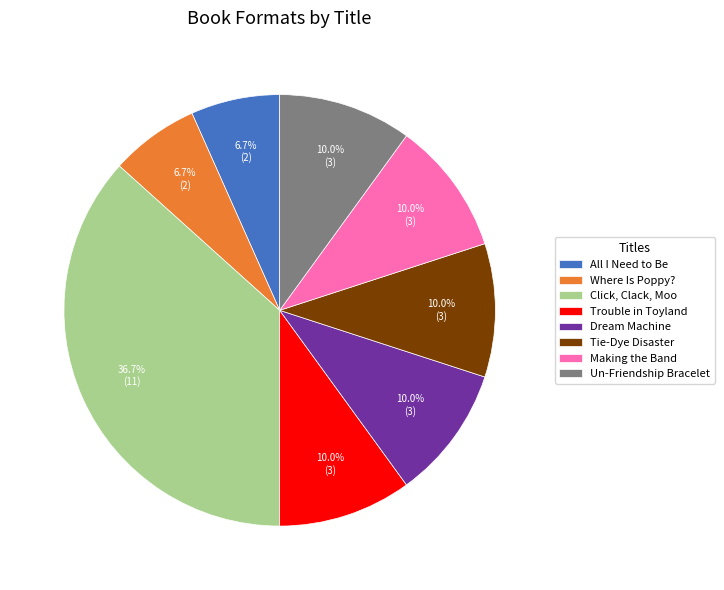

Between Trouble in Toyland and Where Is Poppy?, which is larger?

Trouble in Toyland